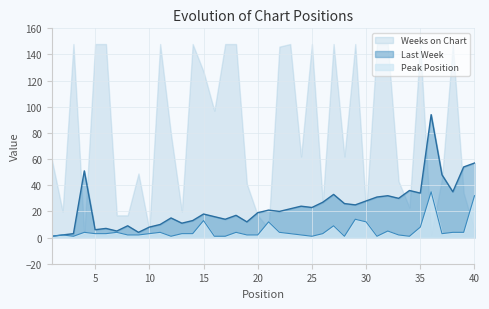

How many lines are shown in the chart?

3